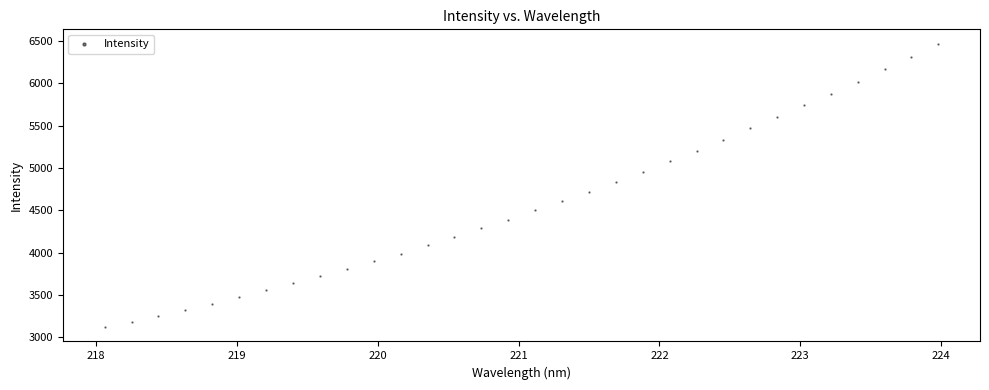

What is the range of X values (max minus min)?

5.9